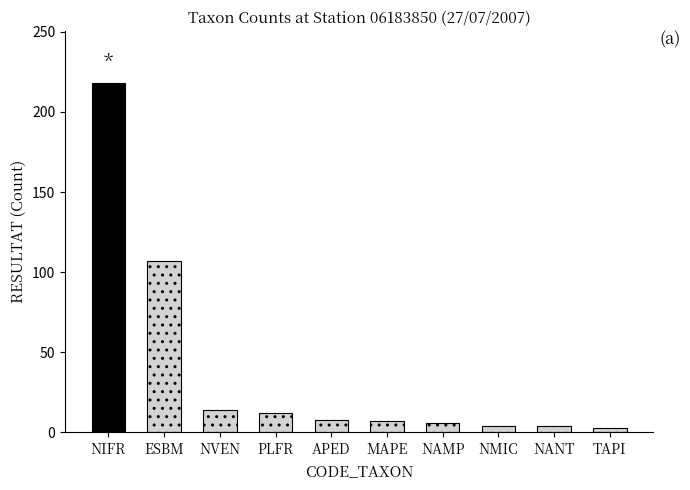

Does the chart contain any negative values?

No